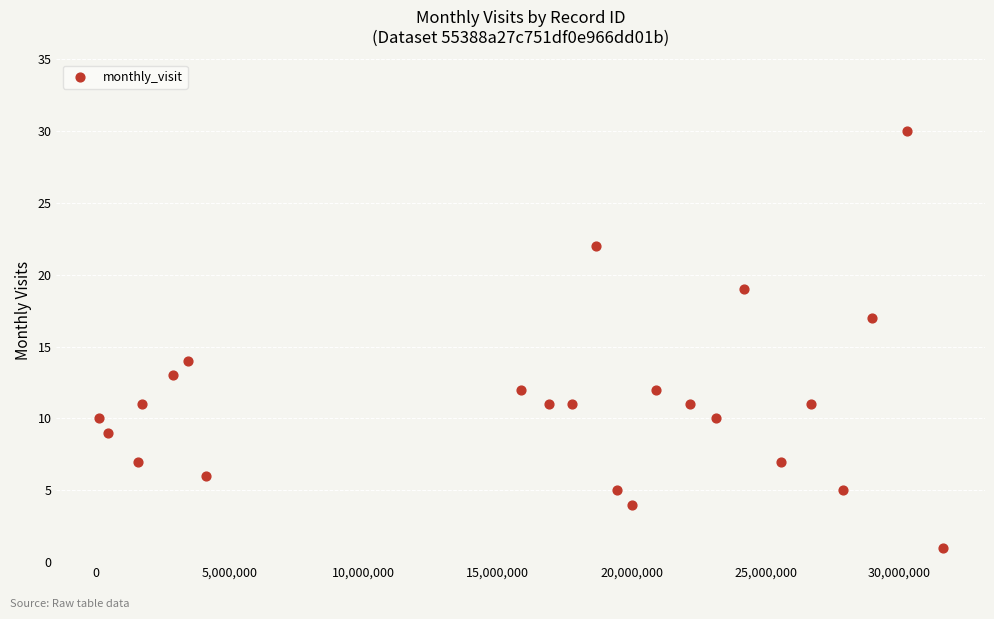

What is the range of Y values (max minus min)?

29